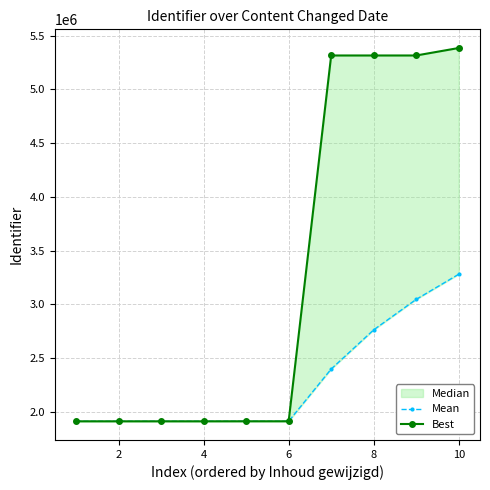

What is the sum of all Best values?

32802246.0